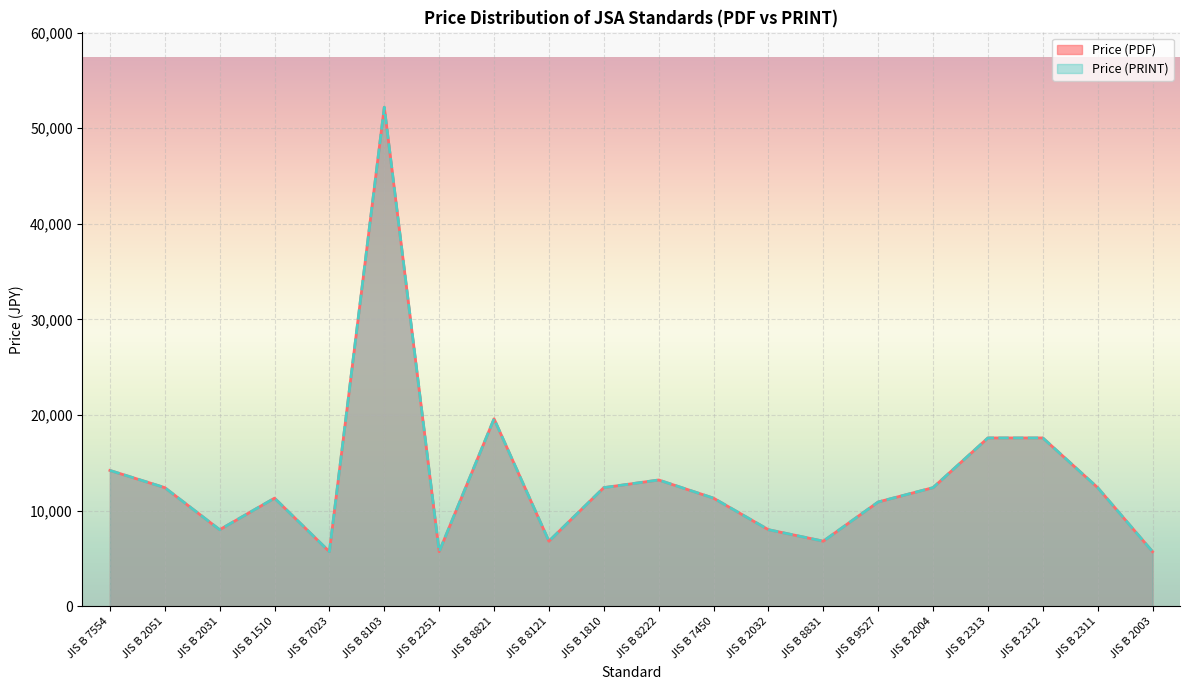

True or false: Price (PRINT) and Price (PDF) intersect in this chart.

False